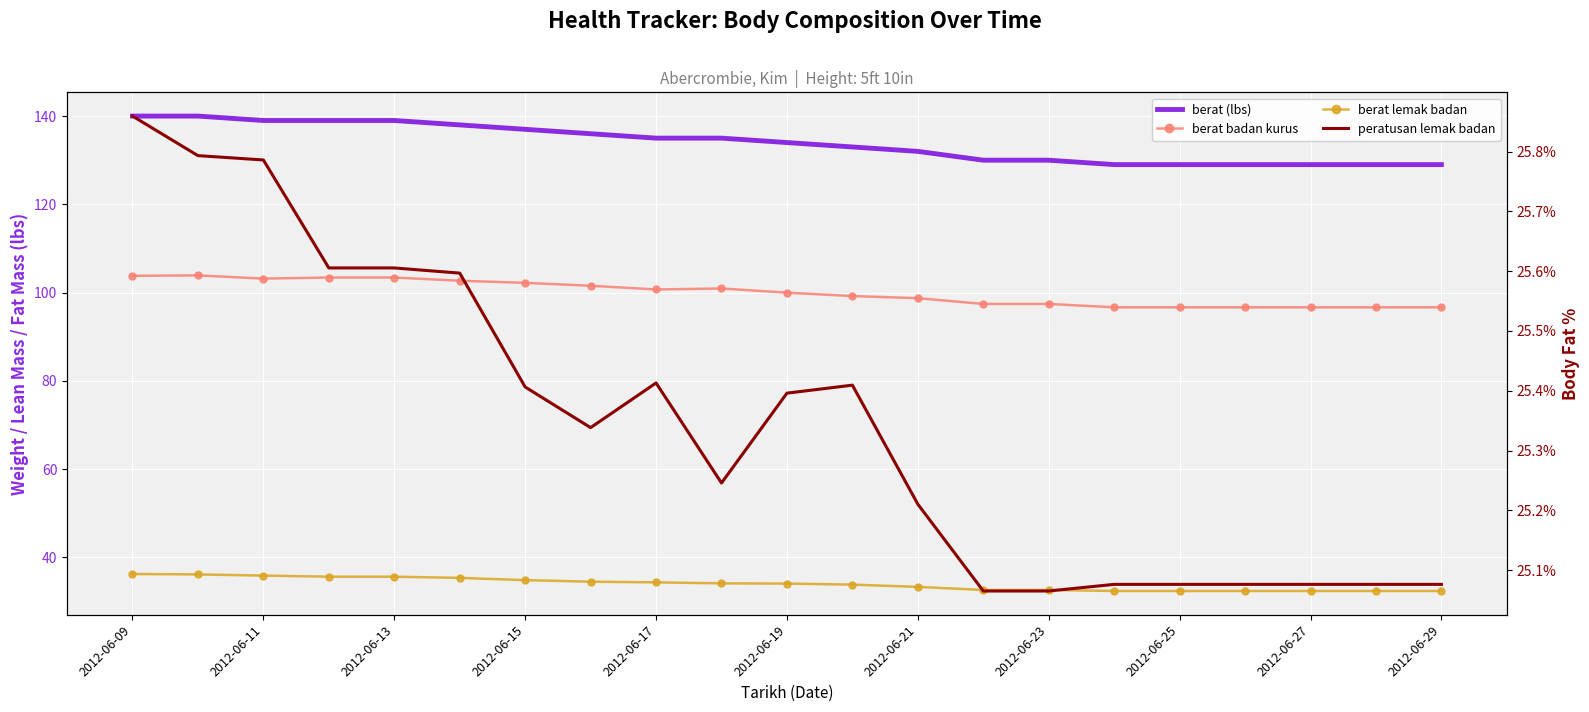

How many data points does each series have?

21